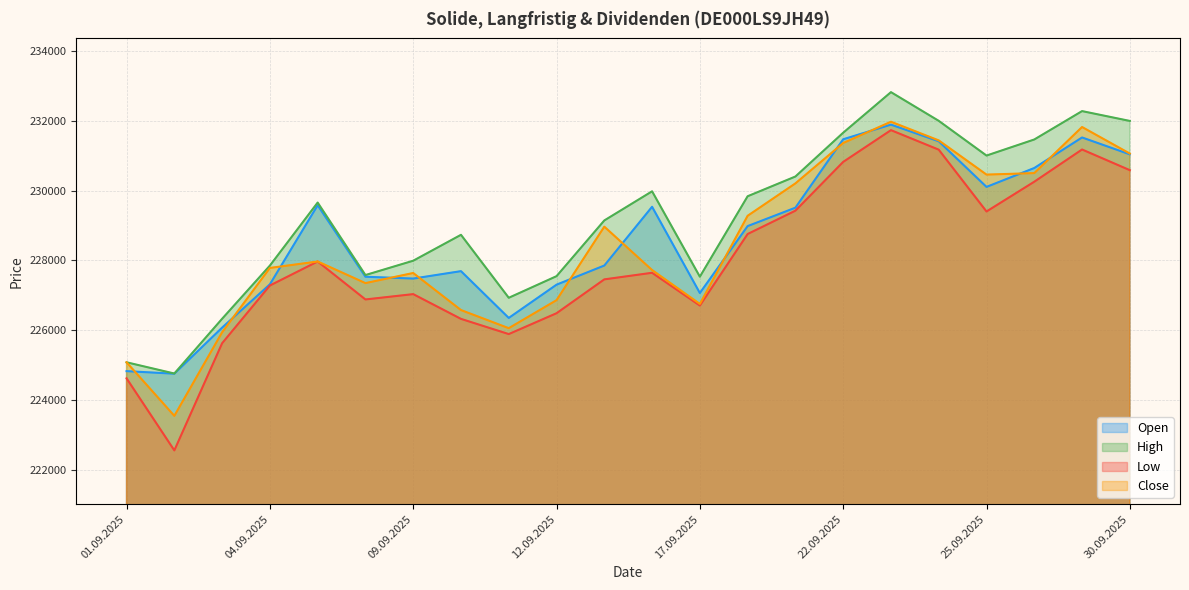

What is the value of the Low point at the 20th from the left?

230255